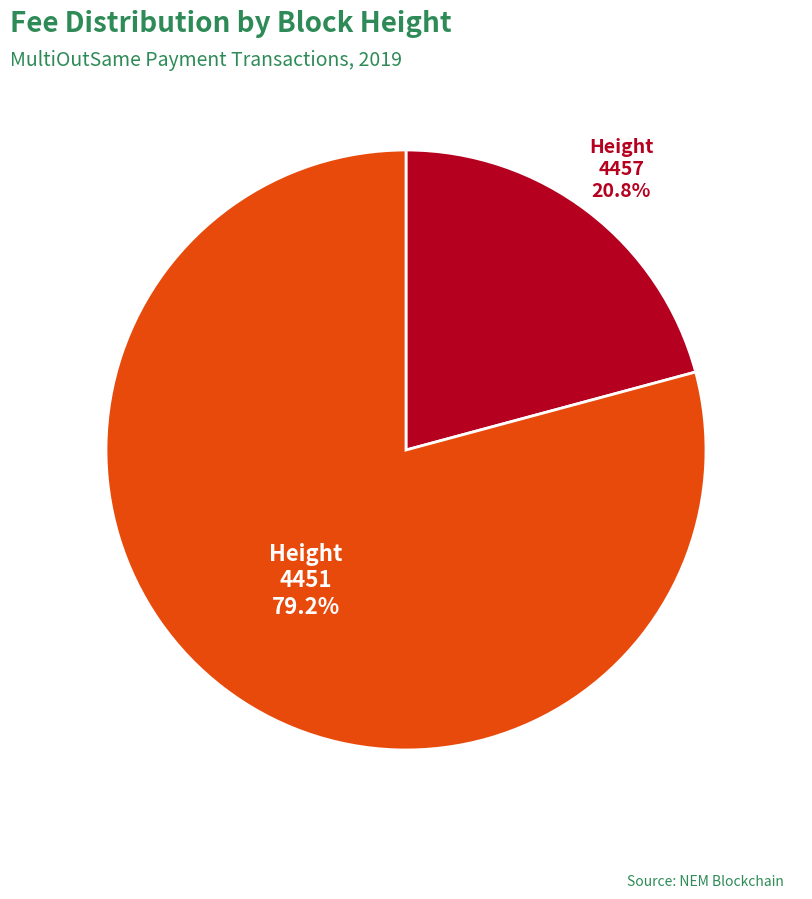

How many segments does this pie chart have?

2